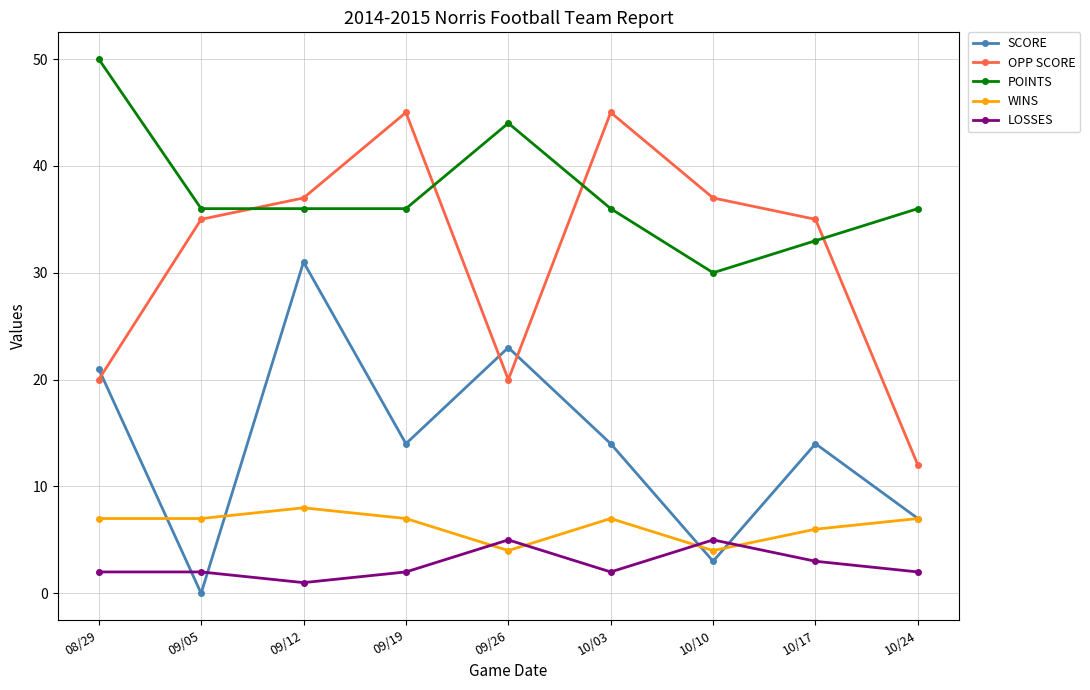

What is the spread (max minus min) of values at 10/17?

32